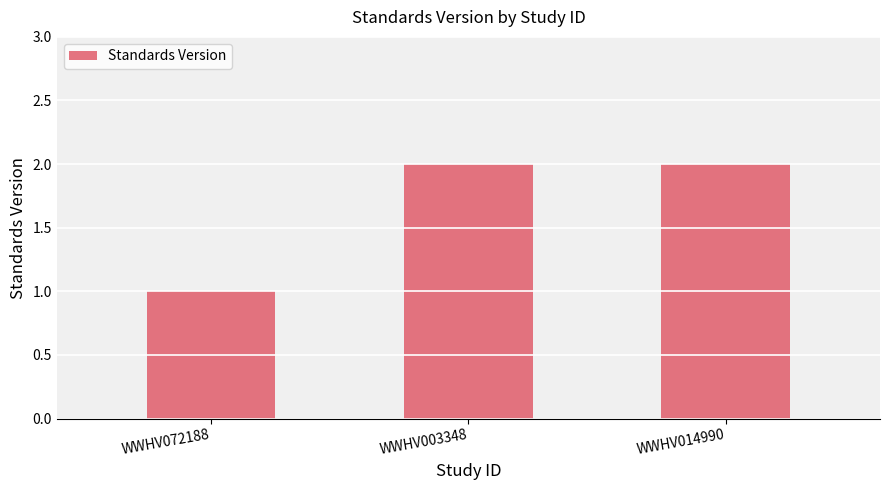

Is it true that the value at WWHV003348 is 2?

True